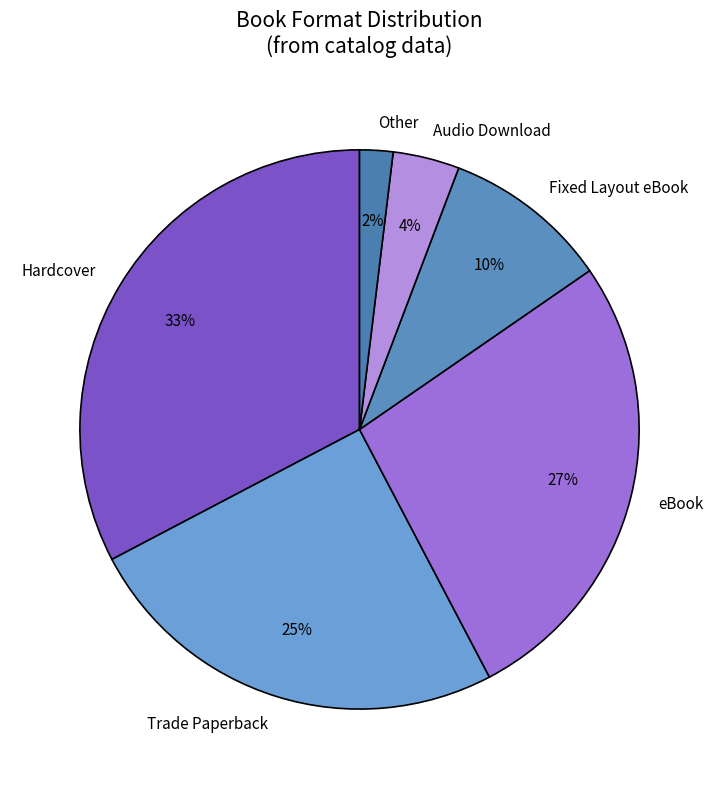

What percentage is the eBook slice, to the nearest percent?

27%